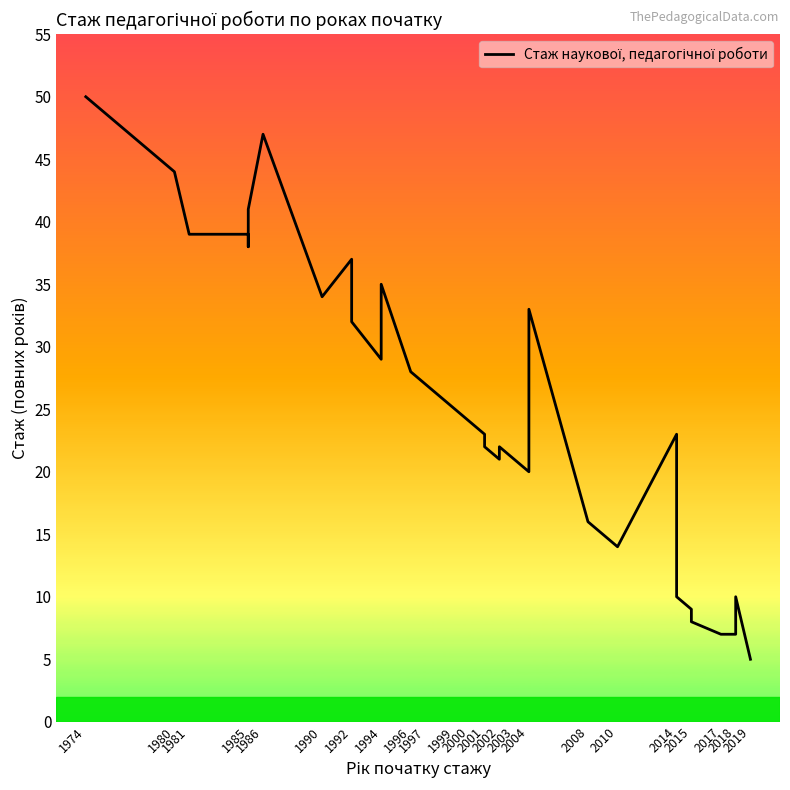

What is the greatest value displayed?

50